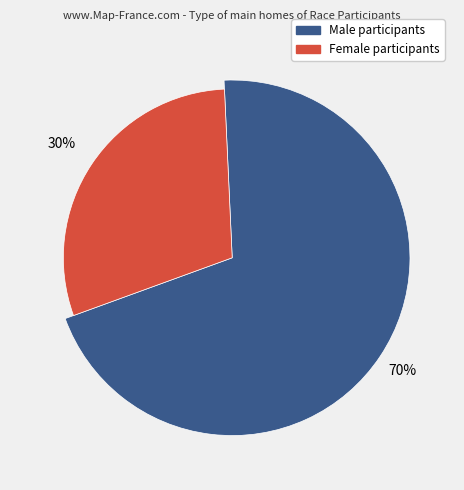

To the nearest percent, what portion does F represent?

30%